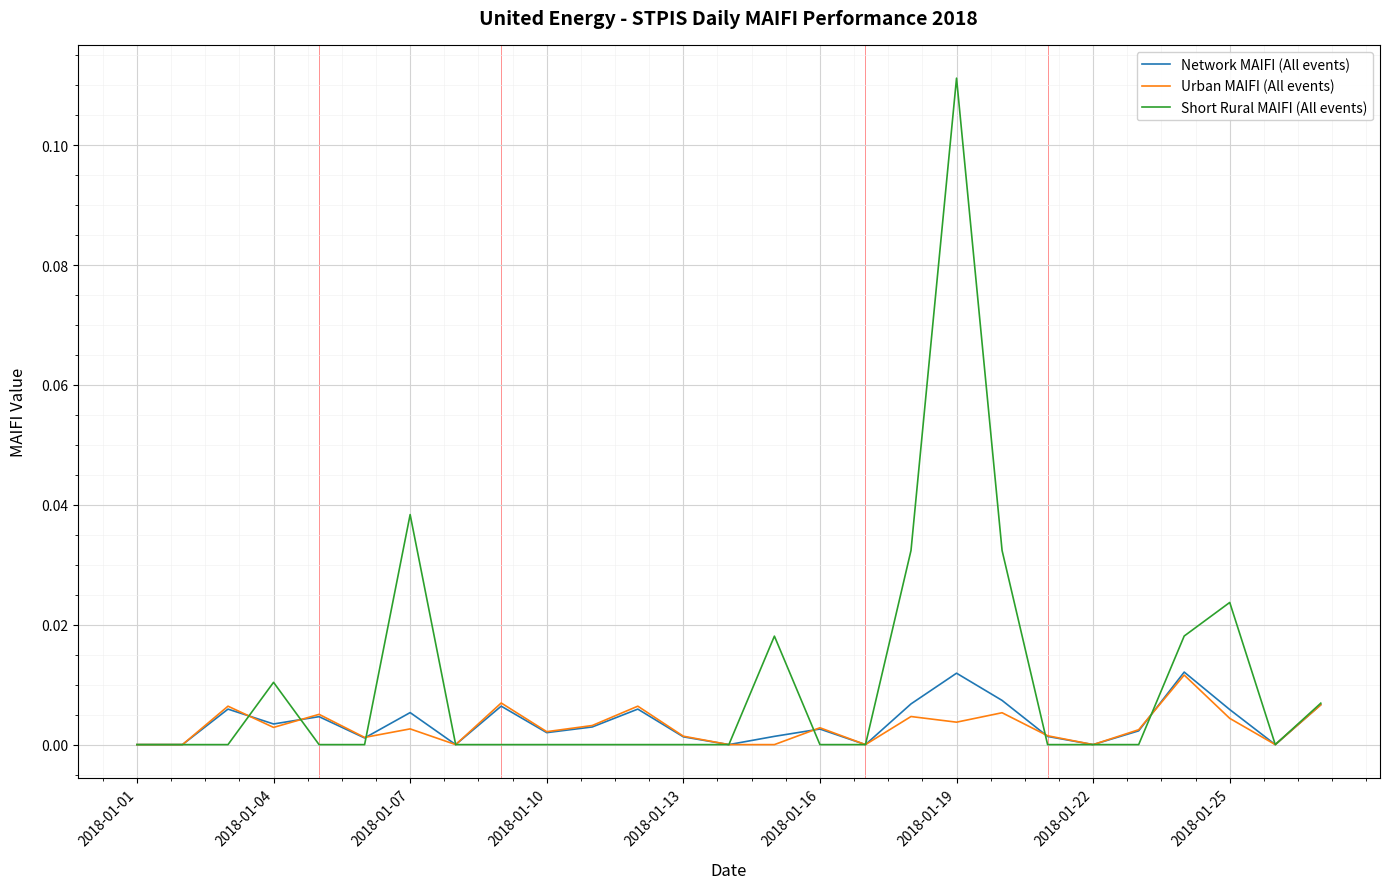

What is the sum of all Network MAIFI (All events) values?

0.1